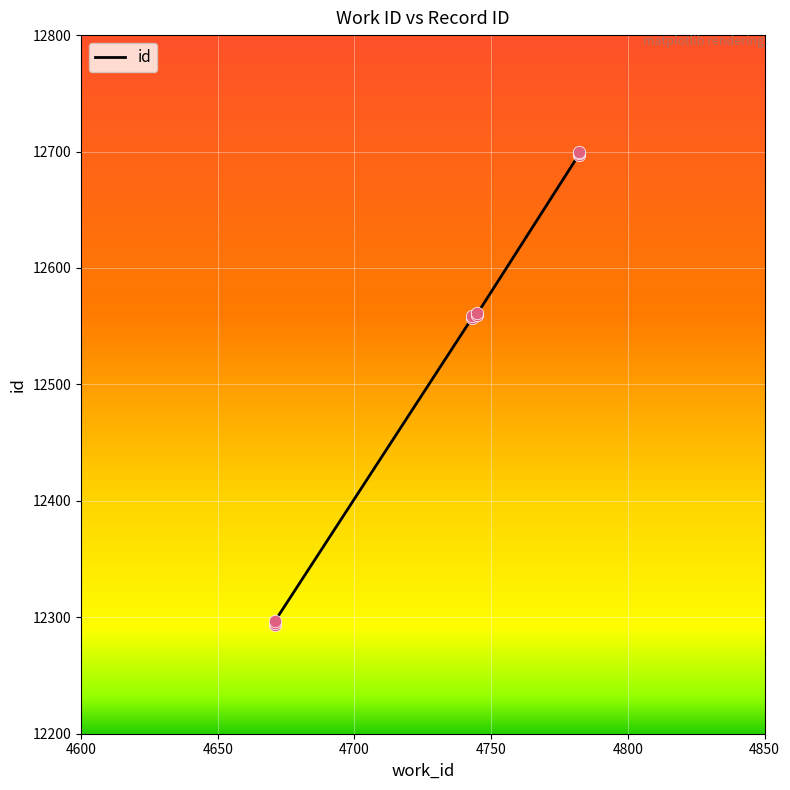

Which has a higher value, 4743 or 4745?

4745